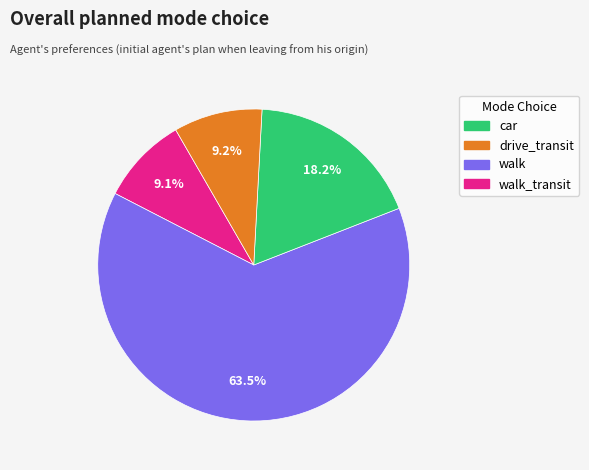

Does any single category account for the majority?

Yes